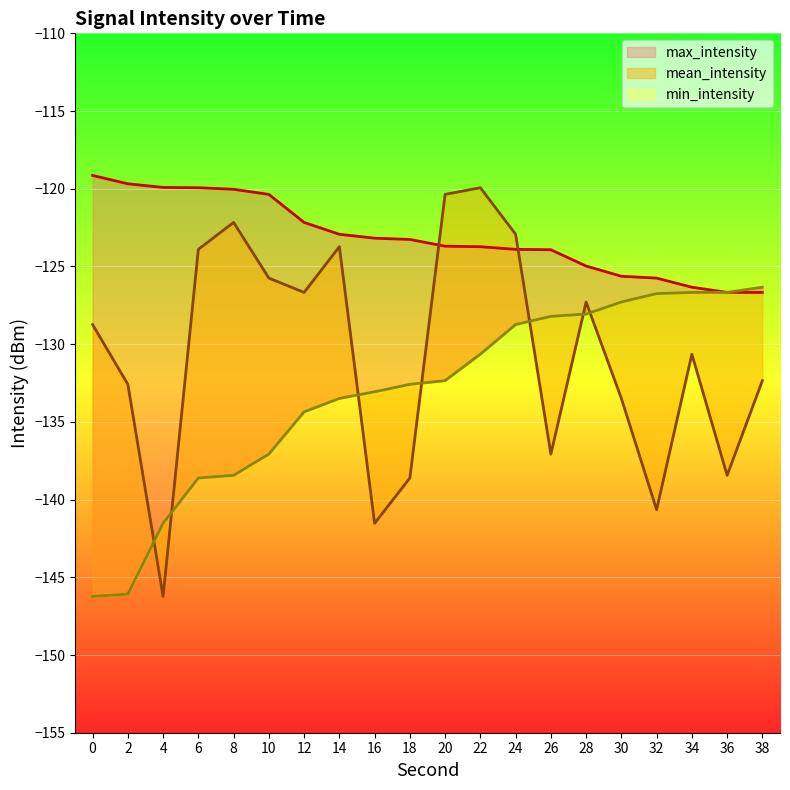

Rank the categories by min_intensity value from lowest to highest.

0, 2, 4, 6, 8, 10, 12, 14, 16, 18, 20, 22, 24, 26, 28, 30, 32, 34, 36, 38